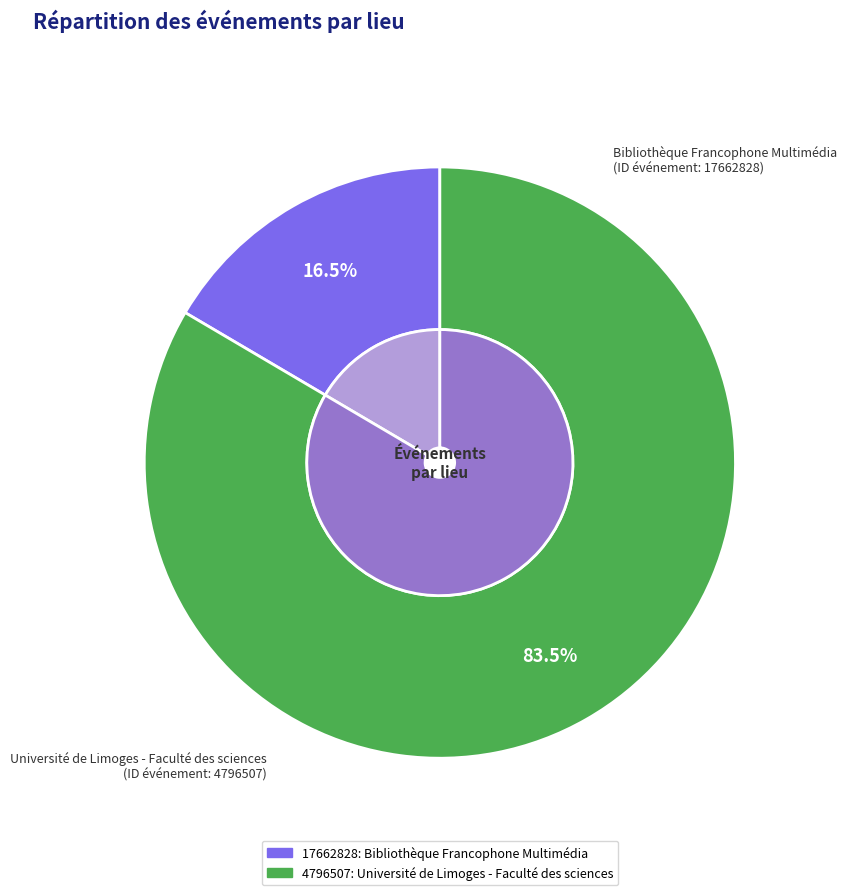

What portion of the pie excludes 4796507?

16.5%